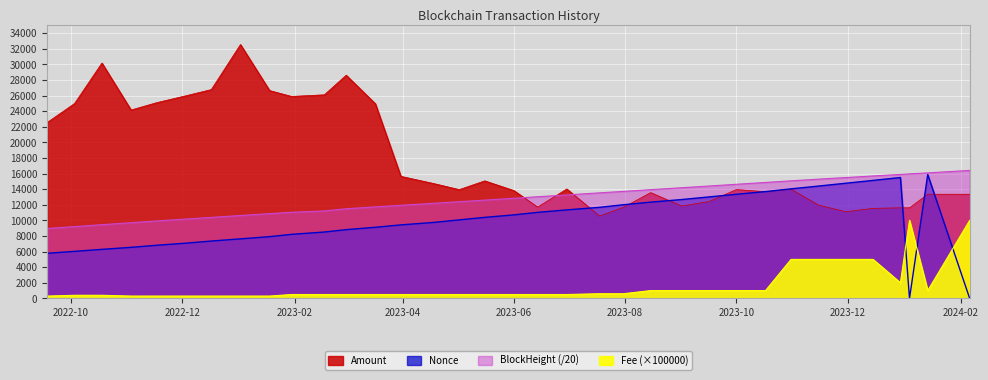

What is the label of the 26th point from the right?

2023-01-30